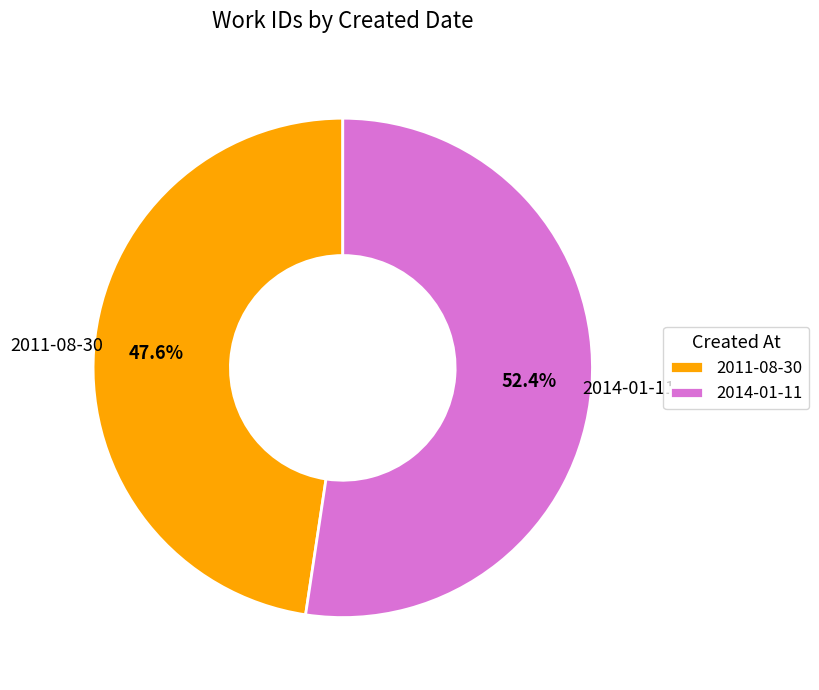

What percentage do 2014-01-11 and 2011-08-30 together represent?

100.0%